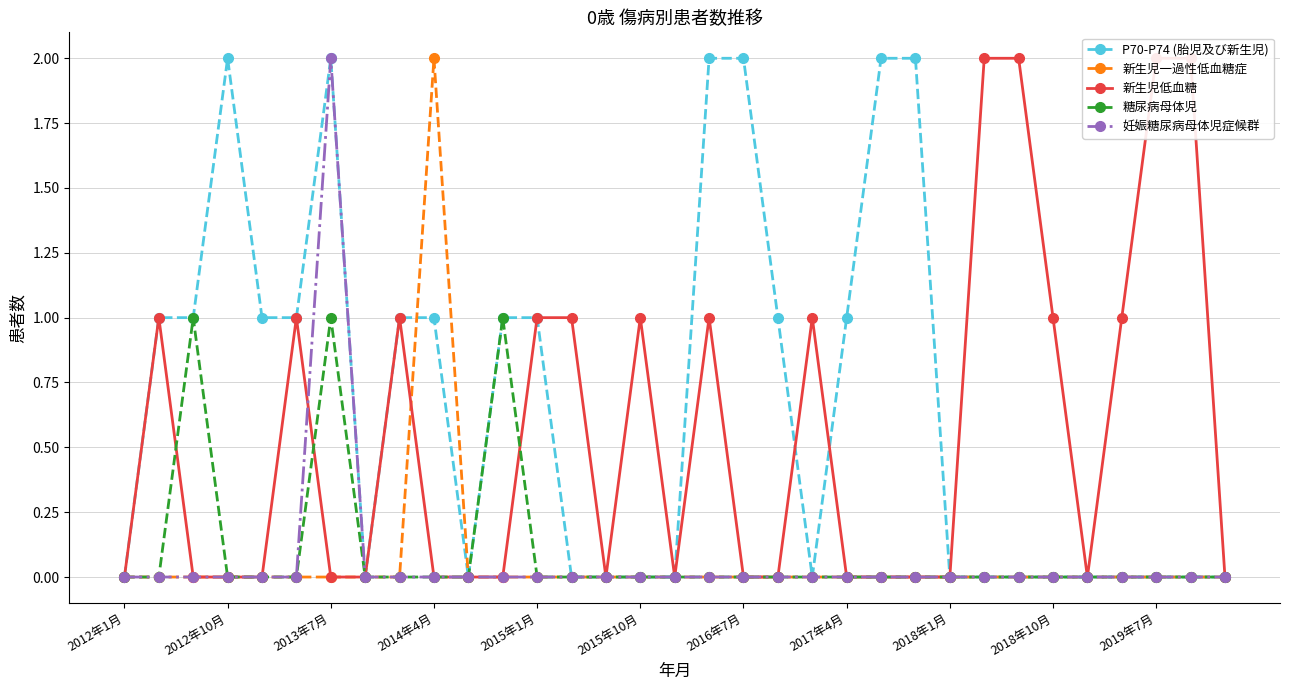

Which series has the largest total across all categories?

P70-P74 (胎児及び新生児)